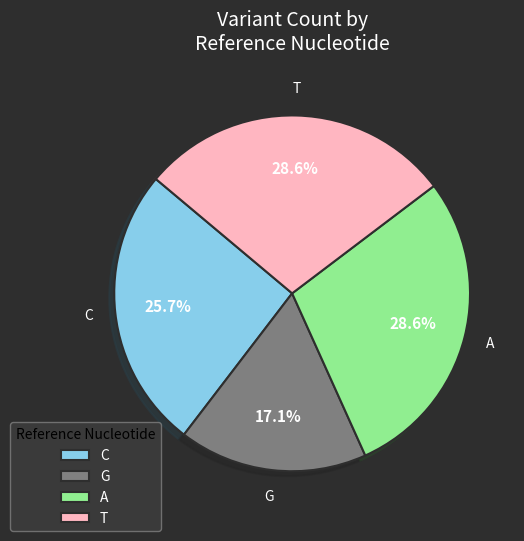

What is the ratio of the value at A to the value at T?

1.0